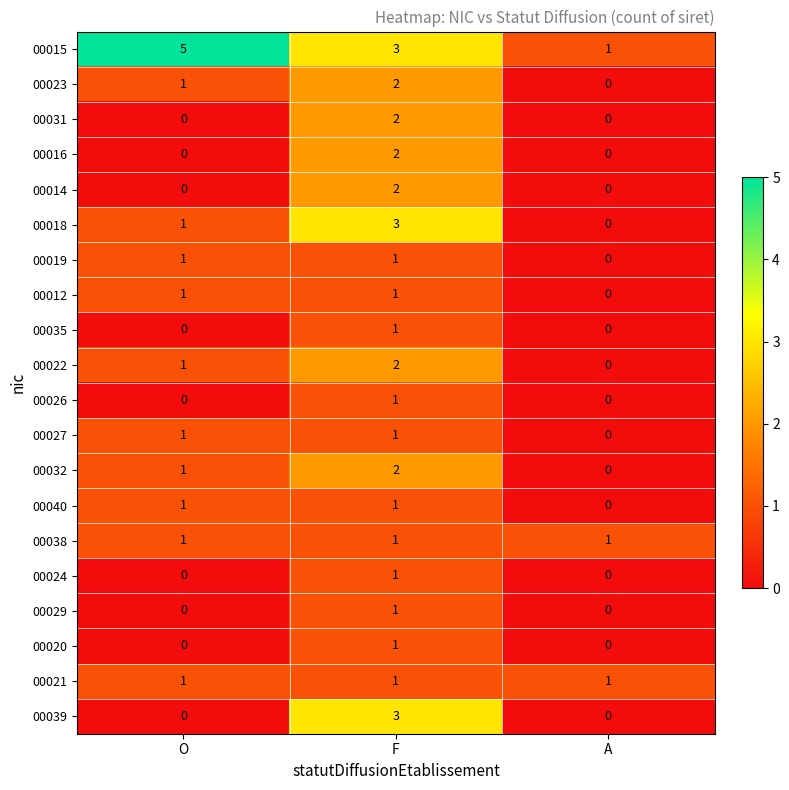

How many positive values does the 00027 series have?

2